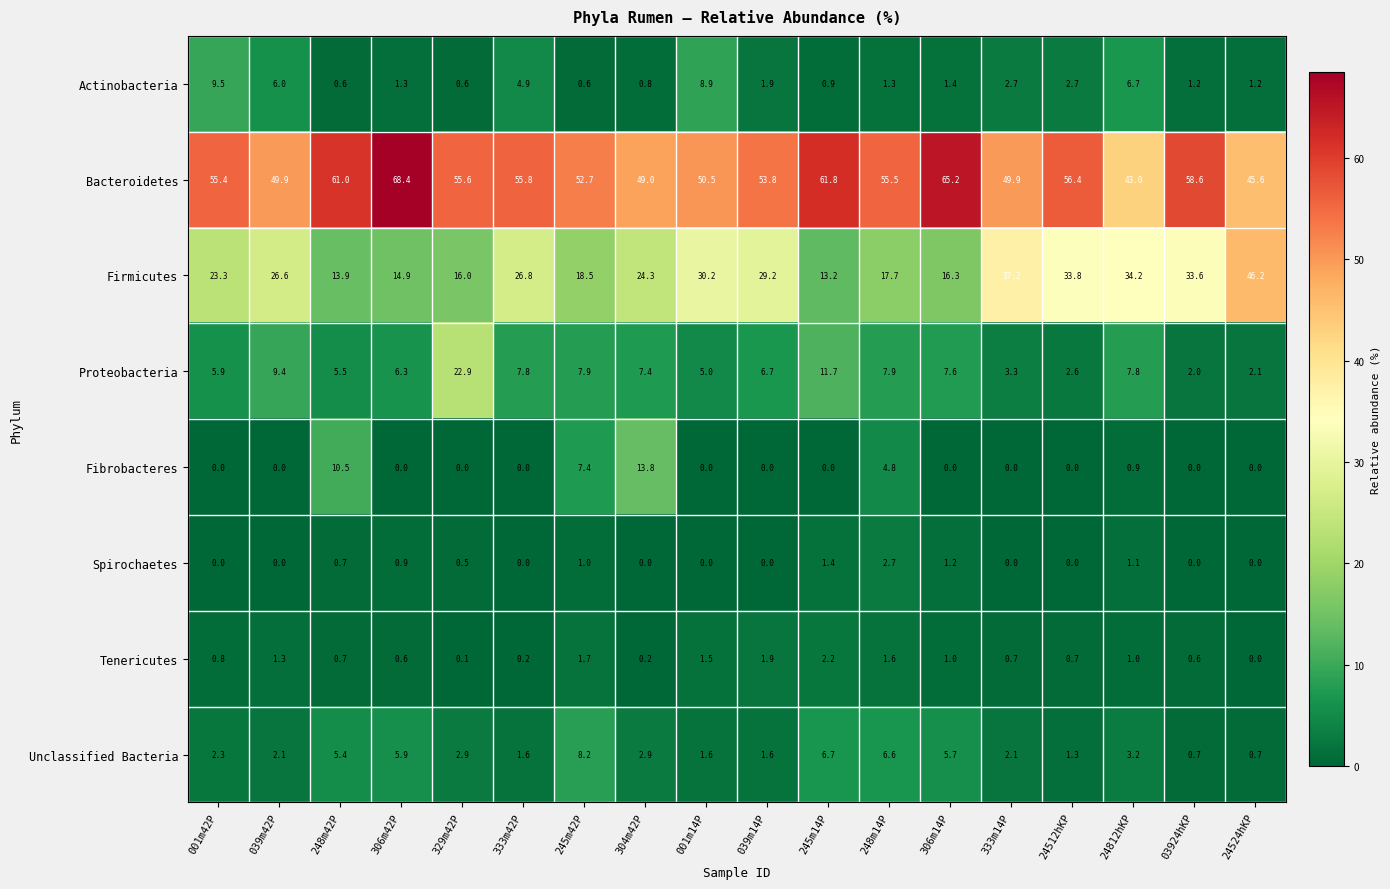

Which series changed the most between 329m42P and 001m14P?

Proteobacteria